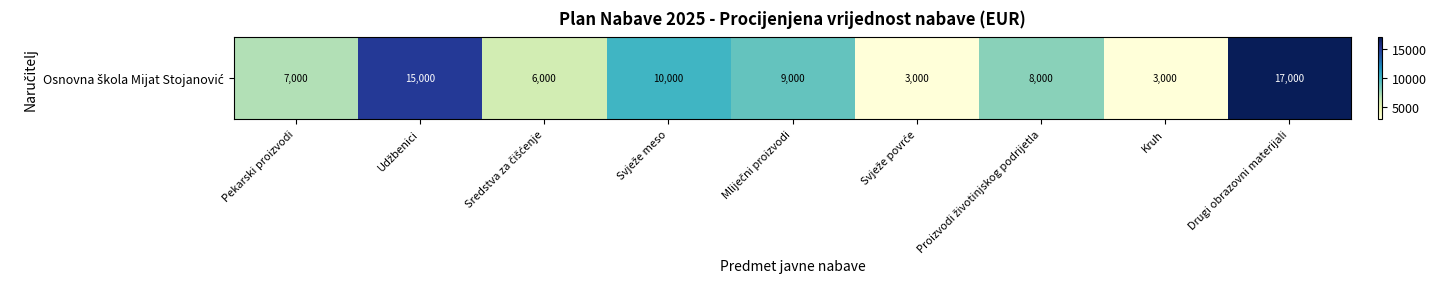

The value at Drugi obrazovni materijali is 17000. True or false?

True